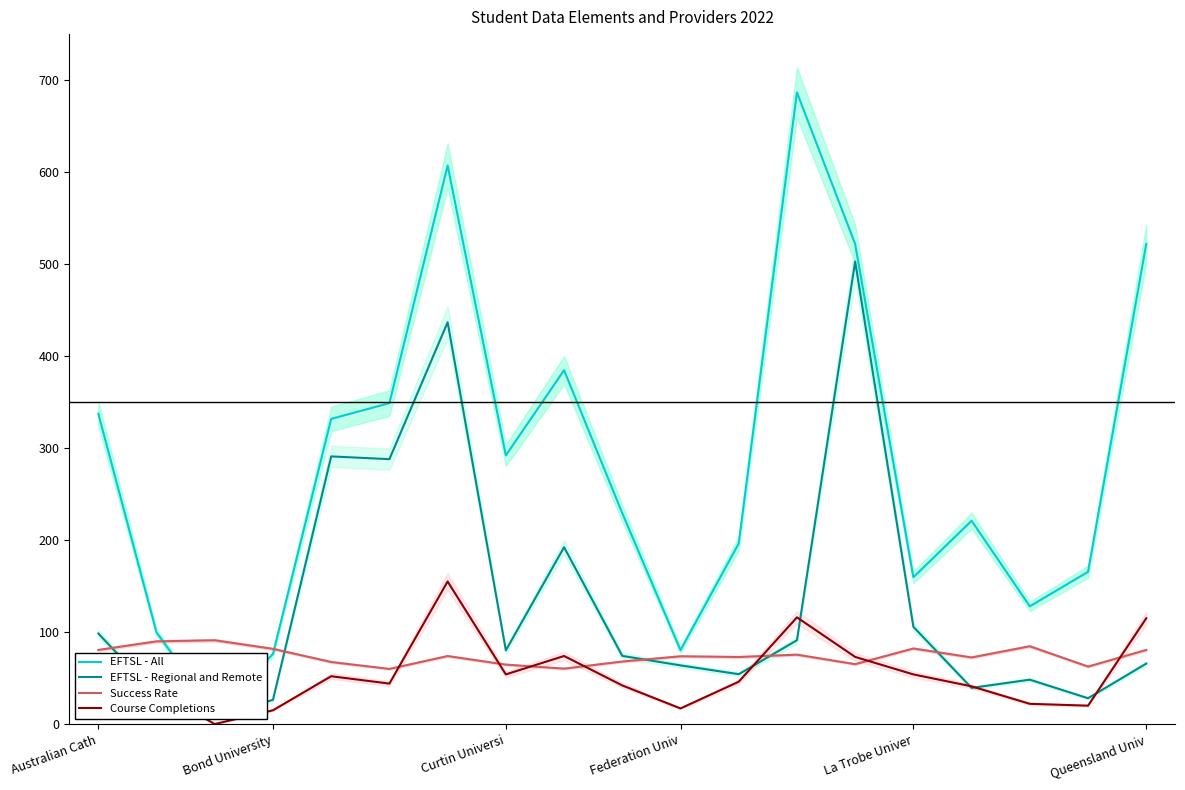

What are all the series names shown in the legend?

EFTSL - All, EFTSL - Regional and Remote, Success Rate, Course Completions